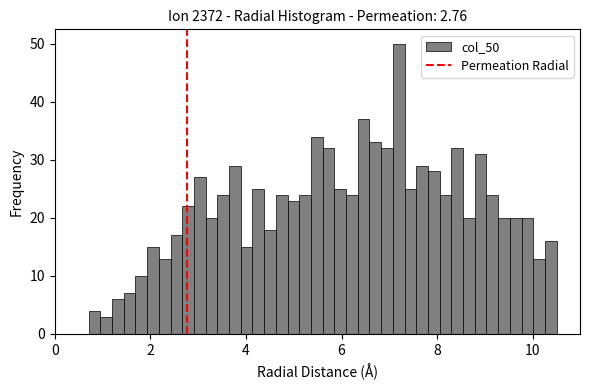

Around what value on the x-axis is the tallest bar? Give the approximate position of its centre, as read against the axis.

7.2